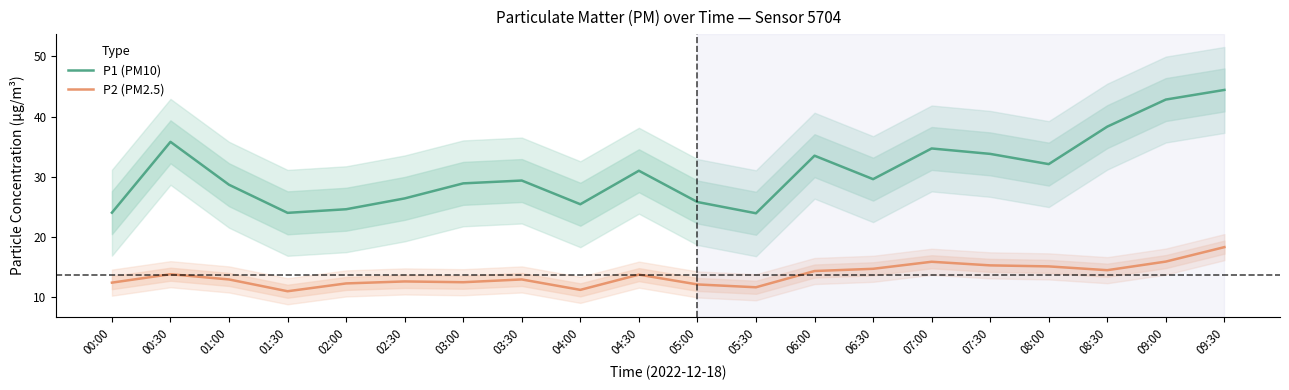

Reading left to right, extract all data points from this chart.

P1 (PM10): 00:00=24.0	00:30=35.8	01:00=28.7	01:30=24.0	02:00=24.6	02:30=26.4	03:00=28.9	03:30=29.4	04:00=25.4	04:30=31.0	05:00=25.8	05:30=23.9	06:00=33.5	06:30=29.6	07:00=34.7	07:30=33.8	08:00=32.1	08:30=38.3	09:00=42.8	09:30=44.4
P2 (PM2.5): 00:00=12.4	00:30=13.8	01:00=12.9	01:30=11.0	02:00=12.3	02:30=12.6	03:00=12.5	03:30=12.9	04:00=11.2	04:30=13.7	05:00=12.1	05:30=11.6	06:00=14.3	06:30=14.7	07:00=15.9	07:30=15.3	08:00=15.1	08:30=14.5	09:00=15.9	09:30=18.3